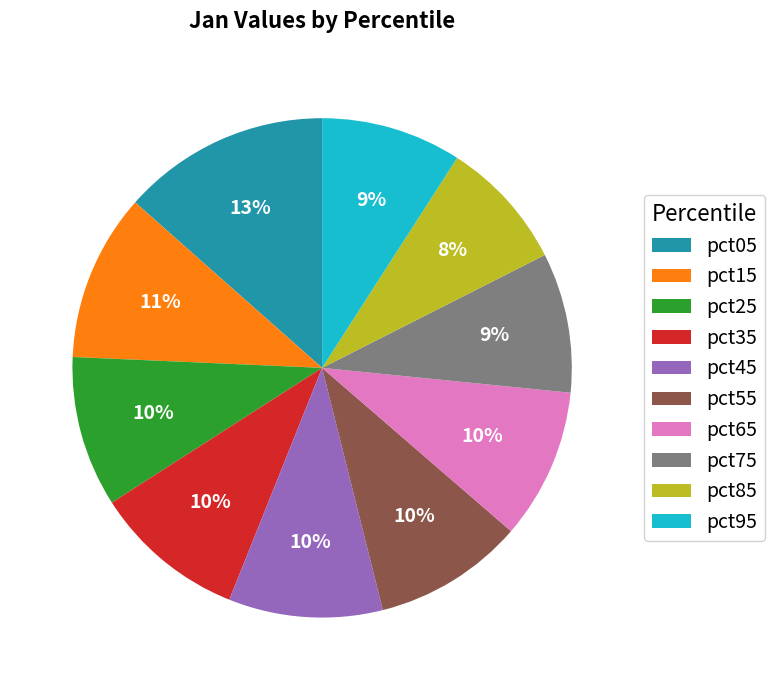

Combined, do pct35 and pct25 account for over 50%?

No